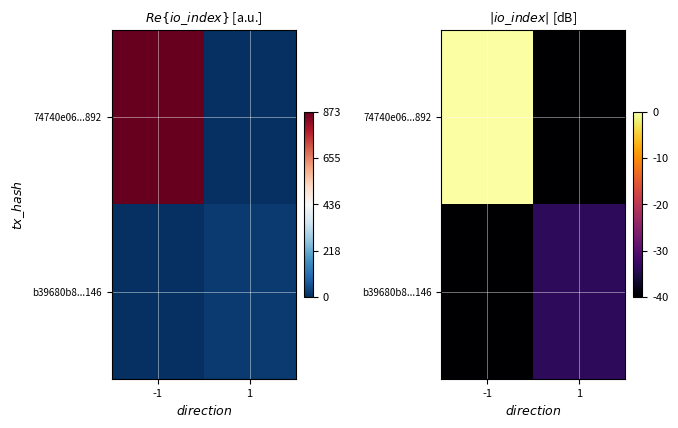

At 1, list the series in order from largest to smallest.

b39680b8...146, 74740e06...892